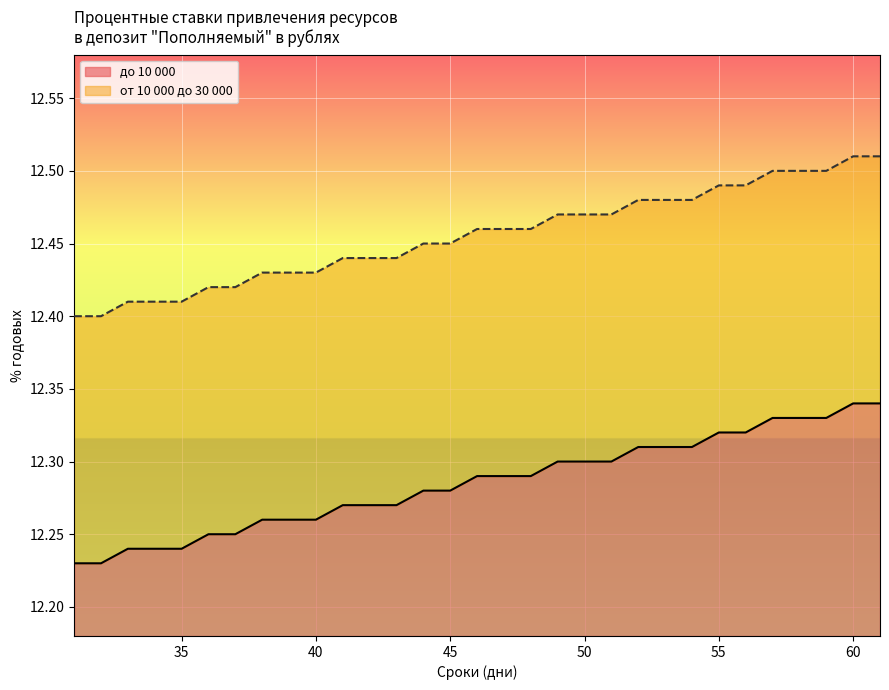

What is the minimum value shown in the chart?

12.2